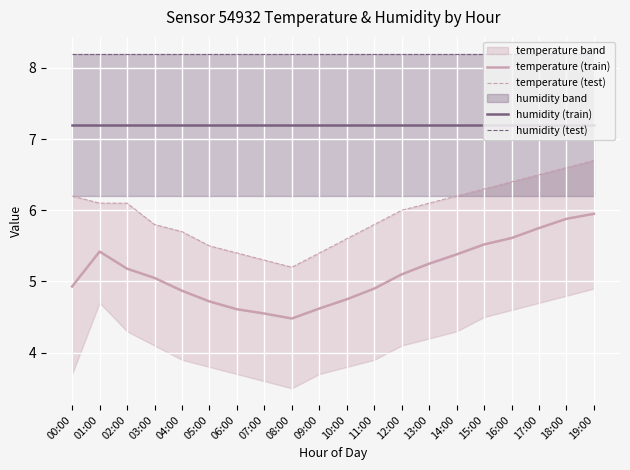

What is the sum of the humidity (test) values at 01:00 and 14:00?

16.4